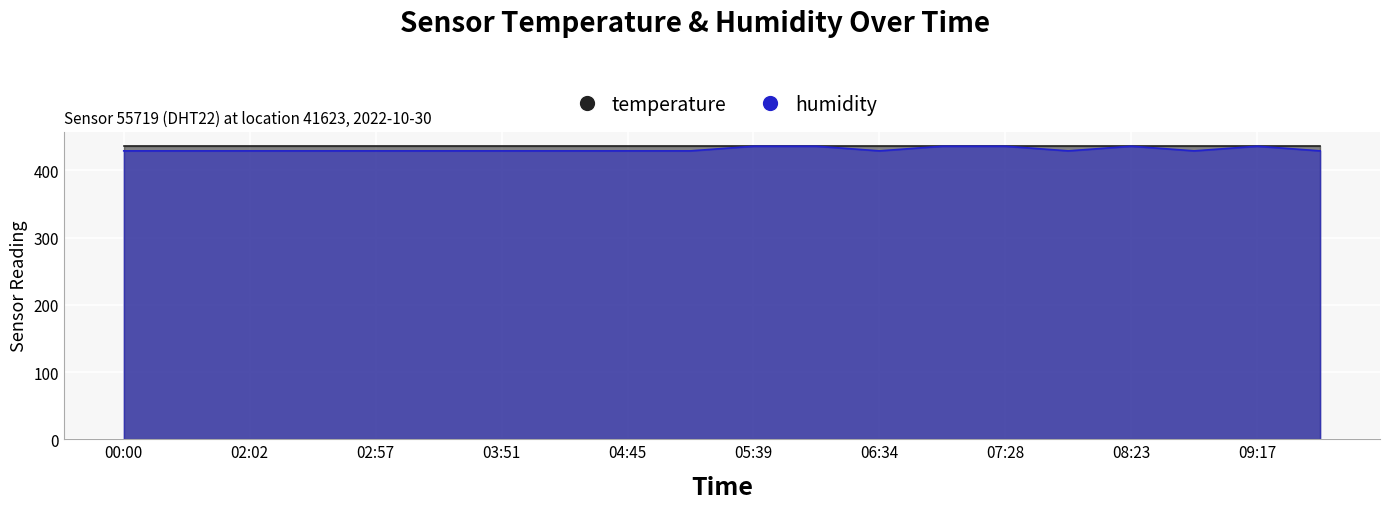

List the labels in order of value, largest first.

05:39, 06:07, 07:01, 07:28, 08:23, 09:17, 00:00, 01:14, 02:02, 02:29, 02:57, 03:24, 03:51, 04:18, 04:45, 05:12, 06:34, 07:55, 08:50, 09:44